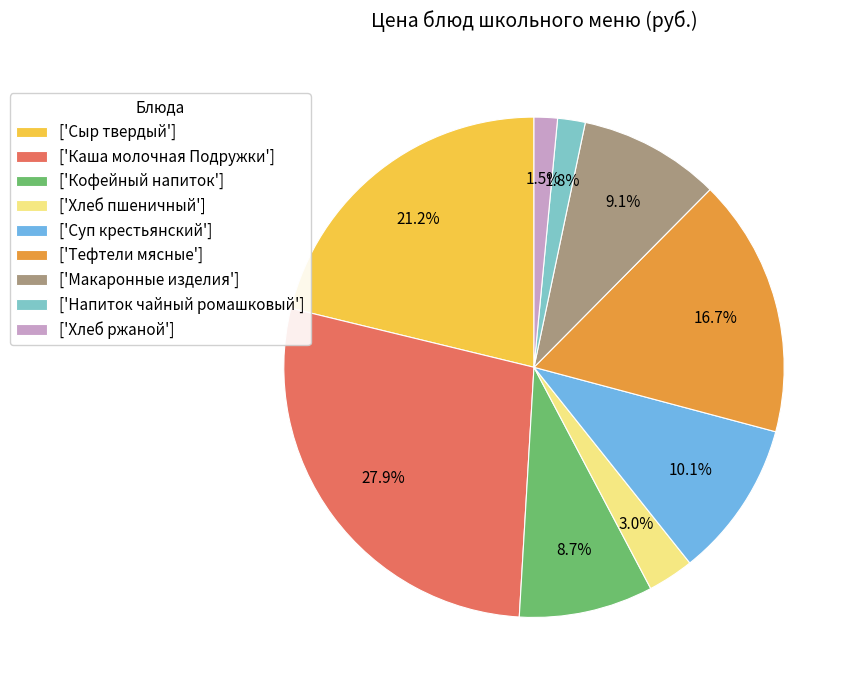

Do ['Суп крестьянский'] and ['Напиток чайный ромашковый'] together represent more than half of the pie?

No